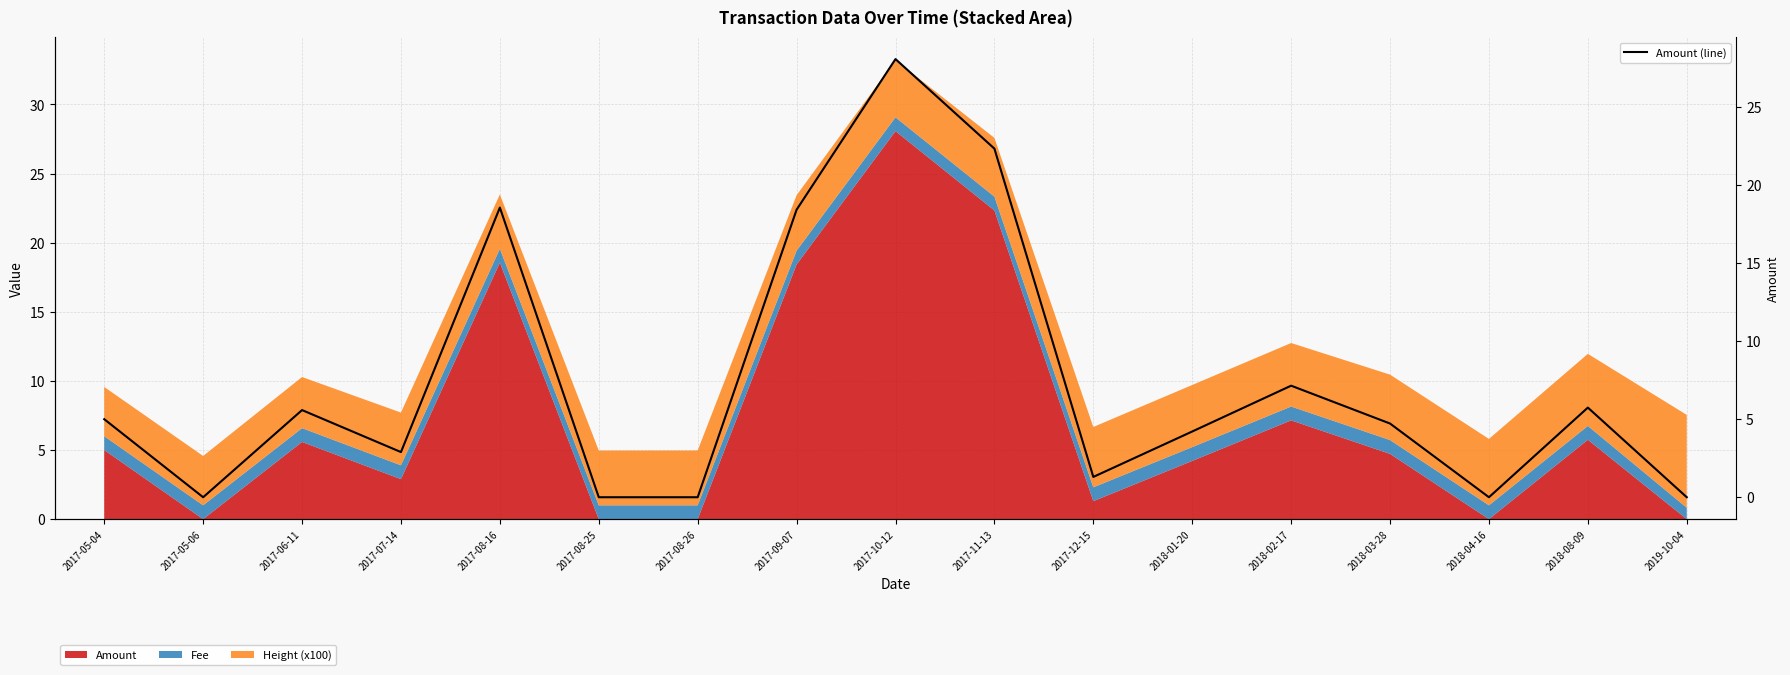

Which label corresponds to the largest value in the chart?

2017-10-12